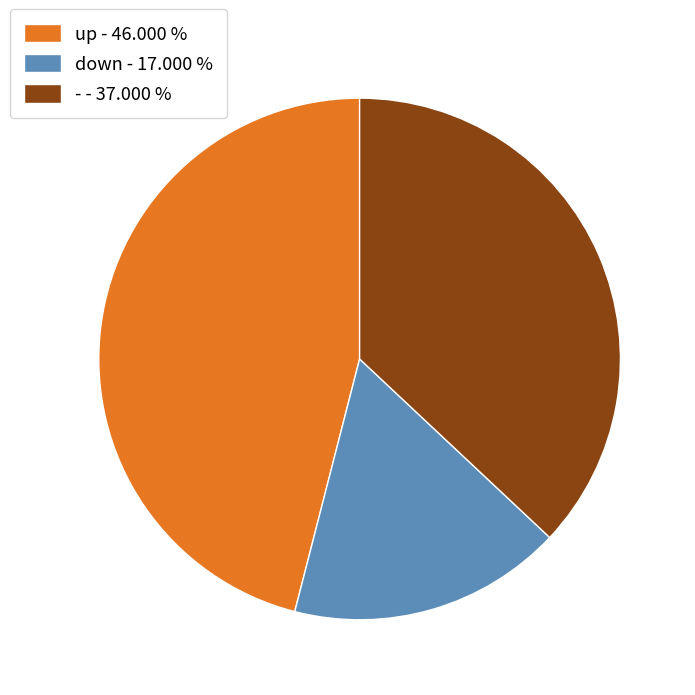

Between down and -, which is larger?

-